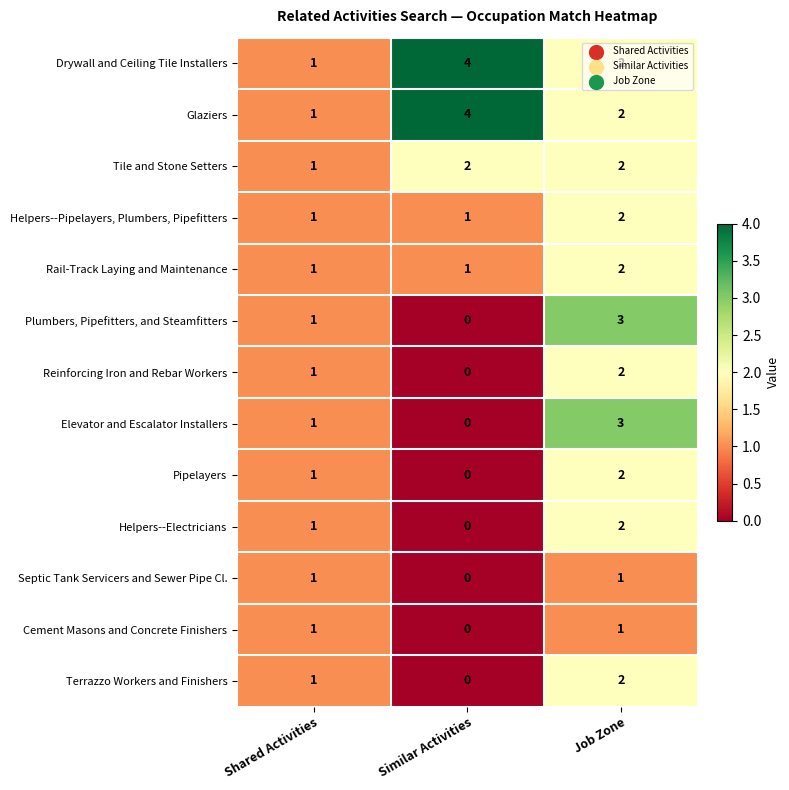

What is the sum of the Plumbers, Pipefitters, and Steamfitters values at Shared Activities and Job Zone?

4